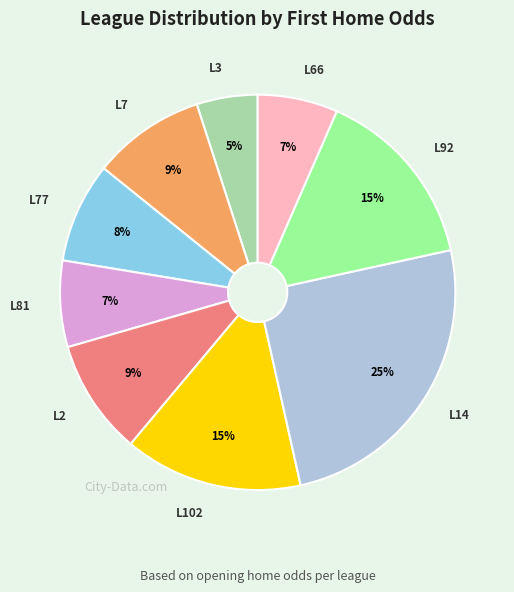

Is there any slice that represents more than half of the pie?

No